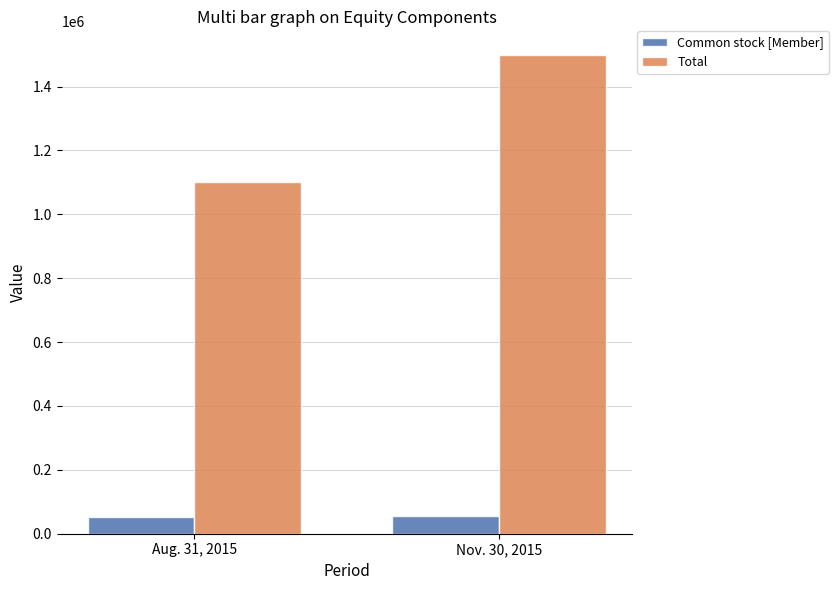

What is the minimum value for Total?

1102434